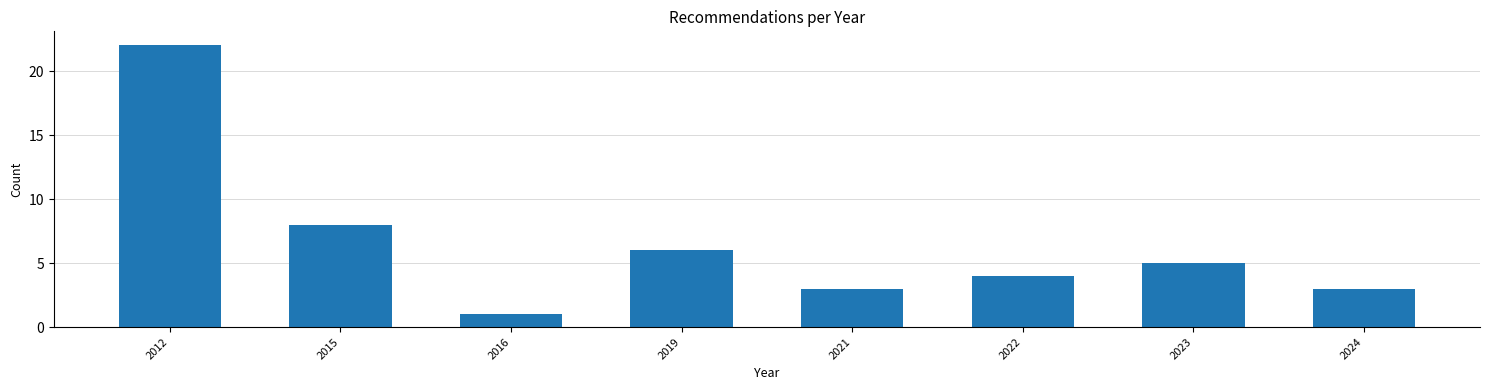

Reading left to right, what are all the values shown in this chart?

2012=22	2015=8	2016=1	2019=6	2021=3	2022=4	2023=5	2024=3